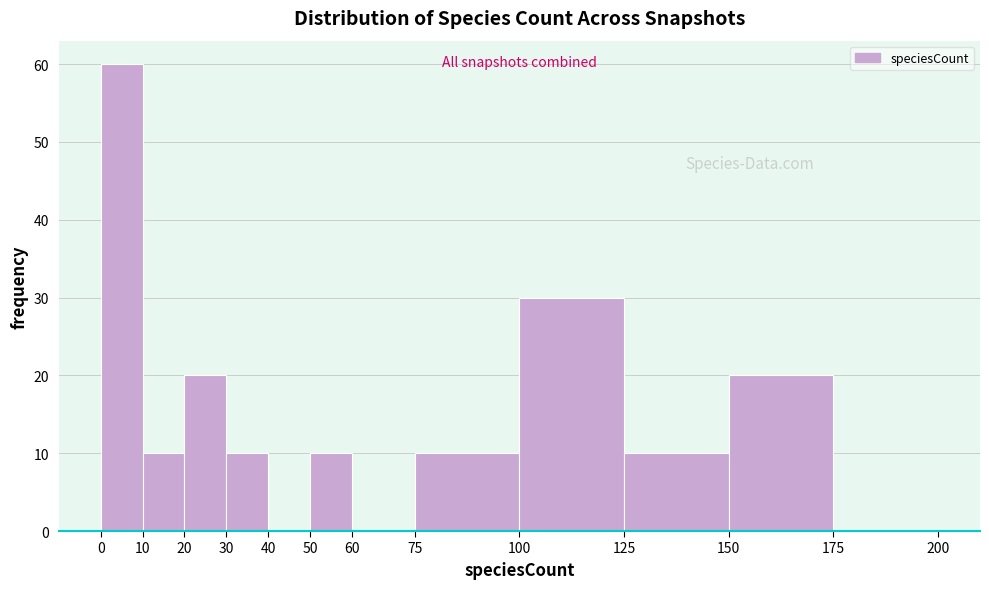

How tall is the bar that spans 0 to 10 on the x-axis? The values are not printed on the chart, so give them approximately, as read against the axis.

60